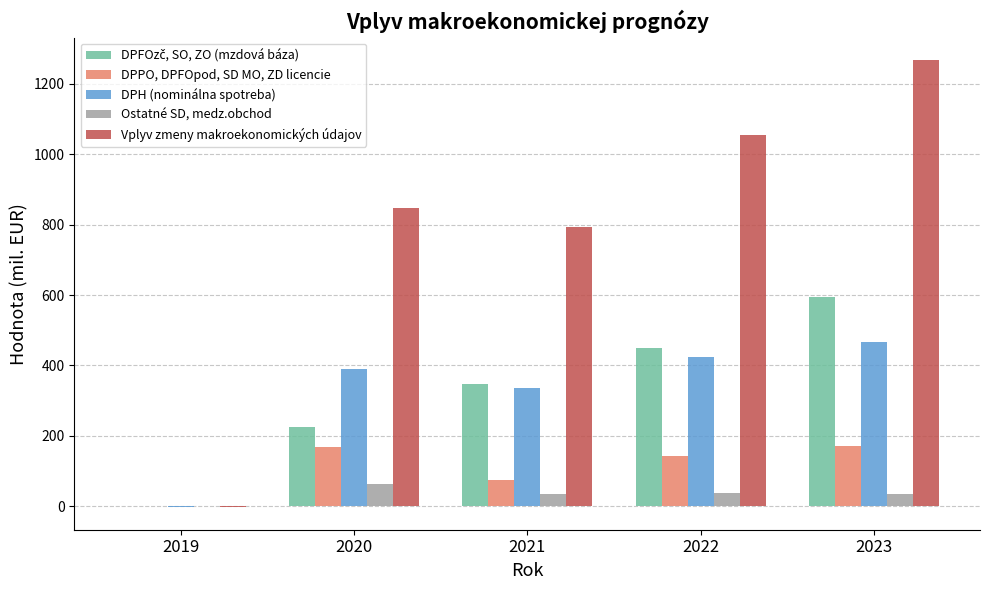

What is the difference between the DPH (nominálna spotreba) values at 2023 and 2019?

470.8